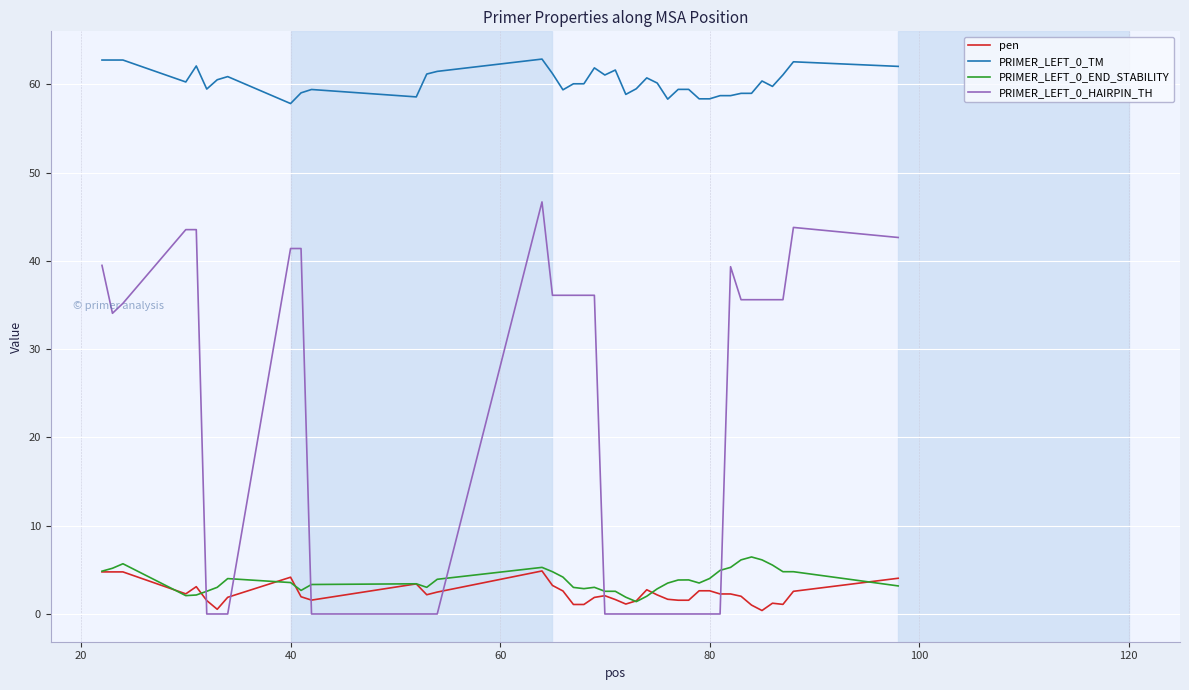

Which series has the widest spread of values?

PRIMER_LEFT_0_HAIRPIN_TH